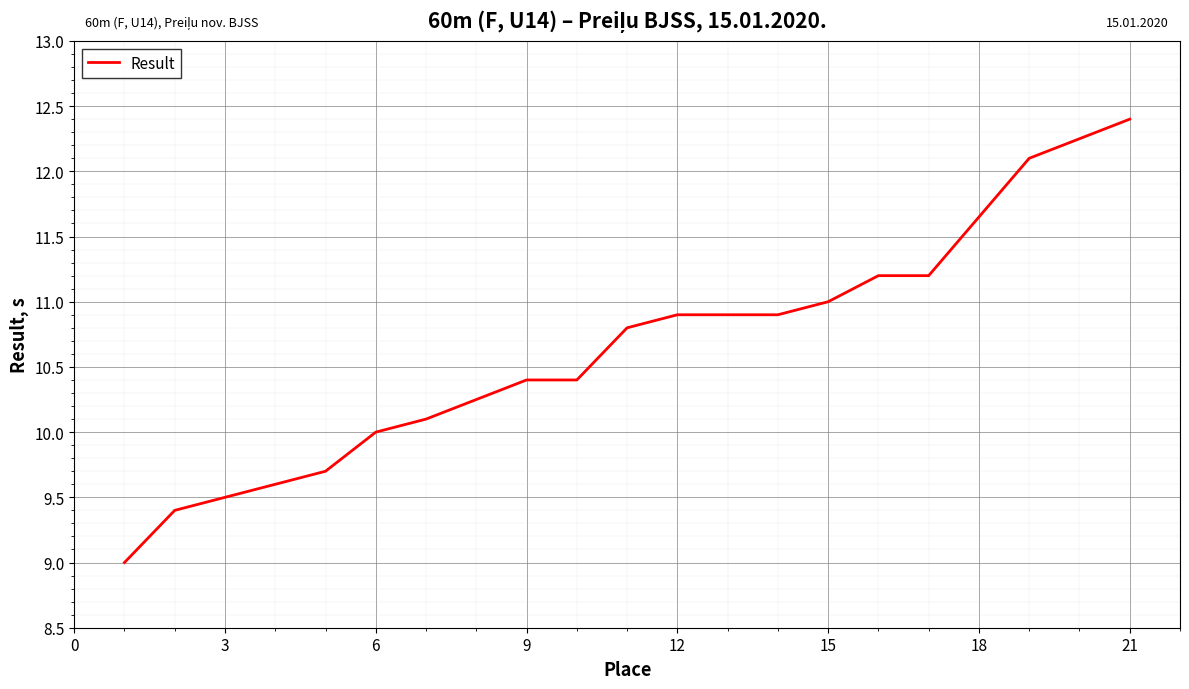

What is the smallest value displayed?

9.0